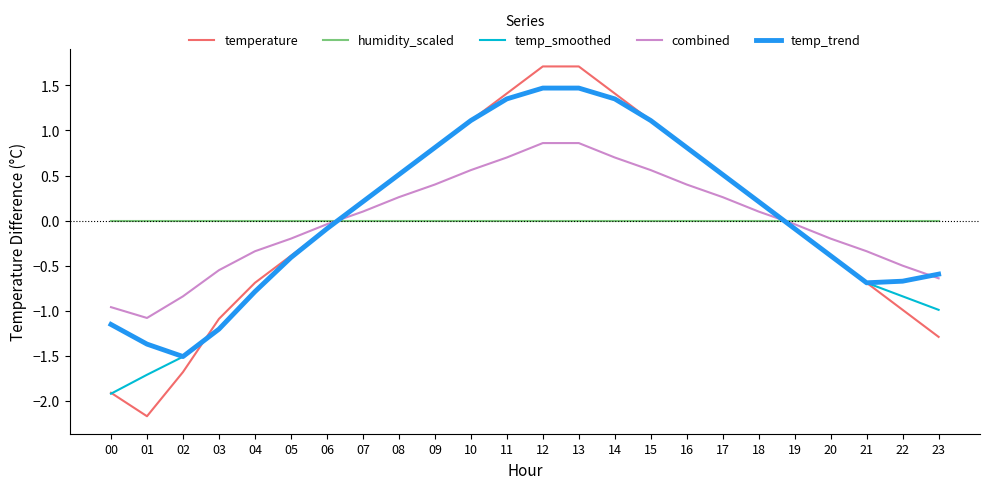

What is the total value across all series at 21?

-2.4